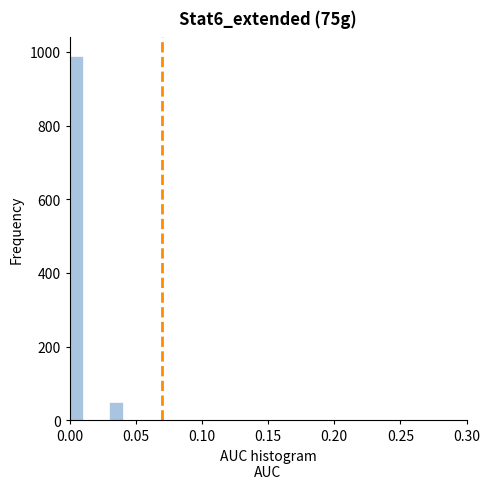

Around what value on the x-axis is the tallest bar? Give the approximate position of its centre, as read against the axis.

0.005